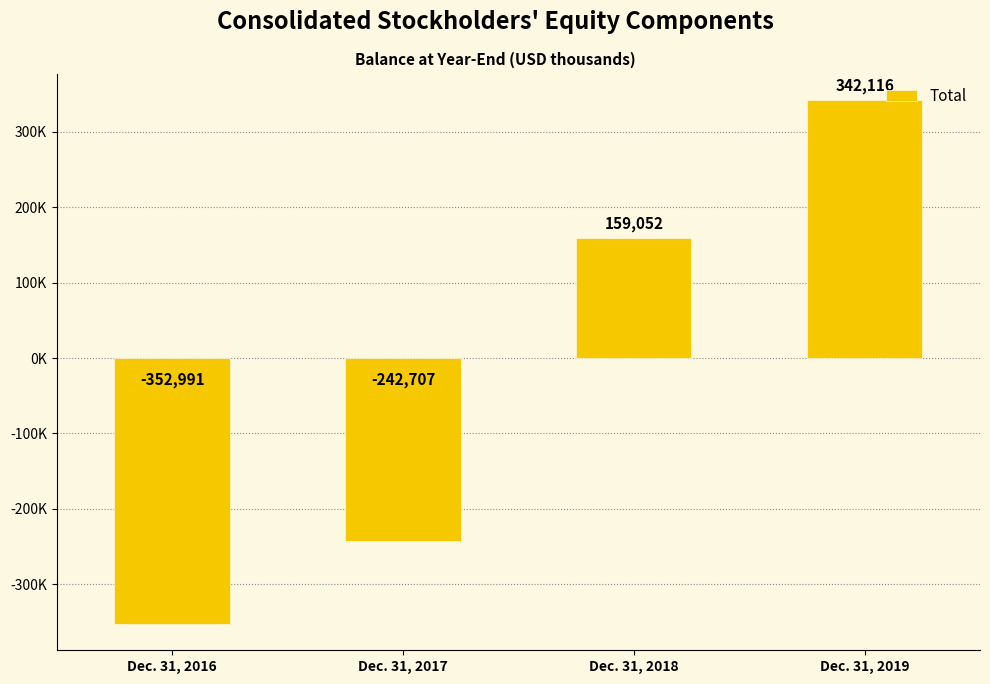

Are the bars horizontal?

No